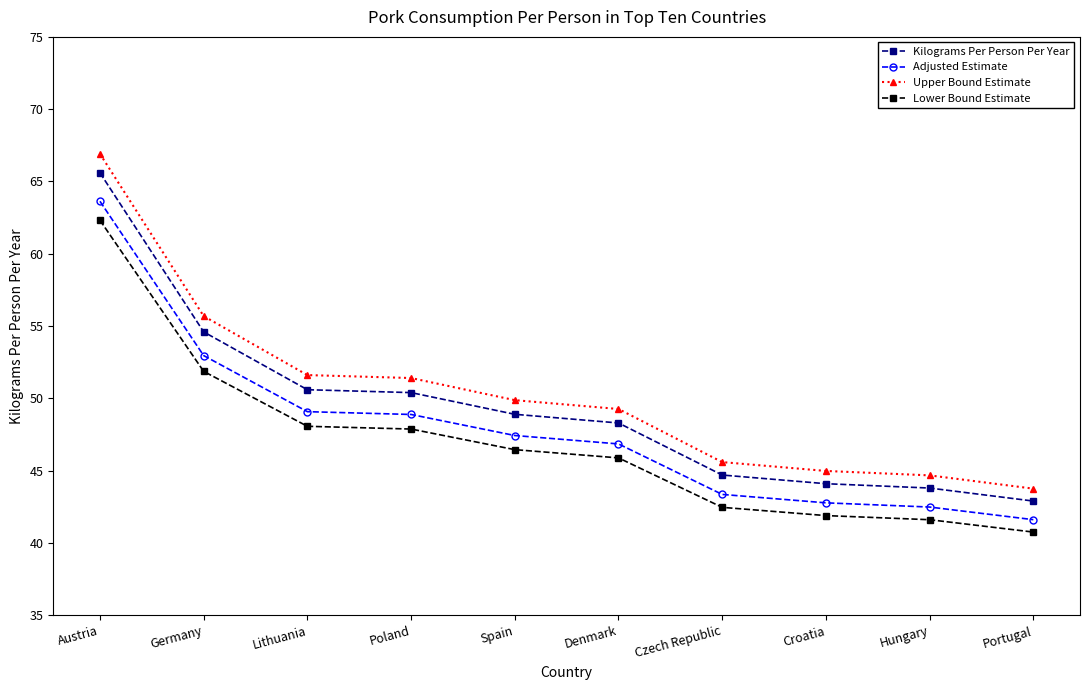

How many distinct data groups are displayed?

4